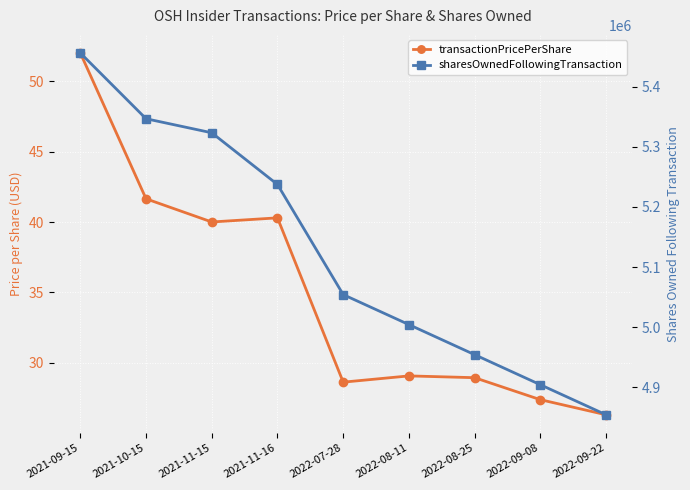

Is the value of transactionPricePerShare at 2021-09-15 greater than the value of sharesOwnedFollowingTransaction at 2022-09-08?

No